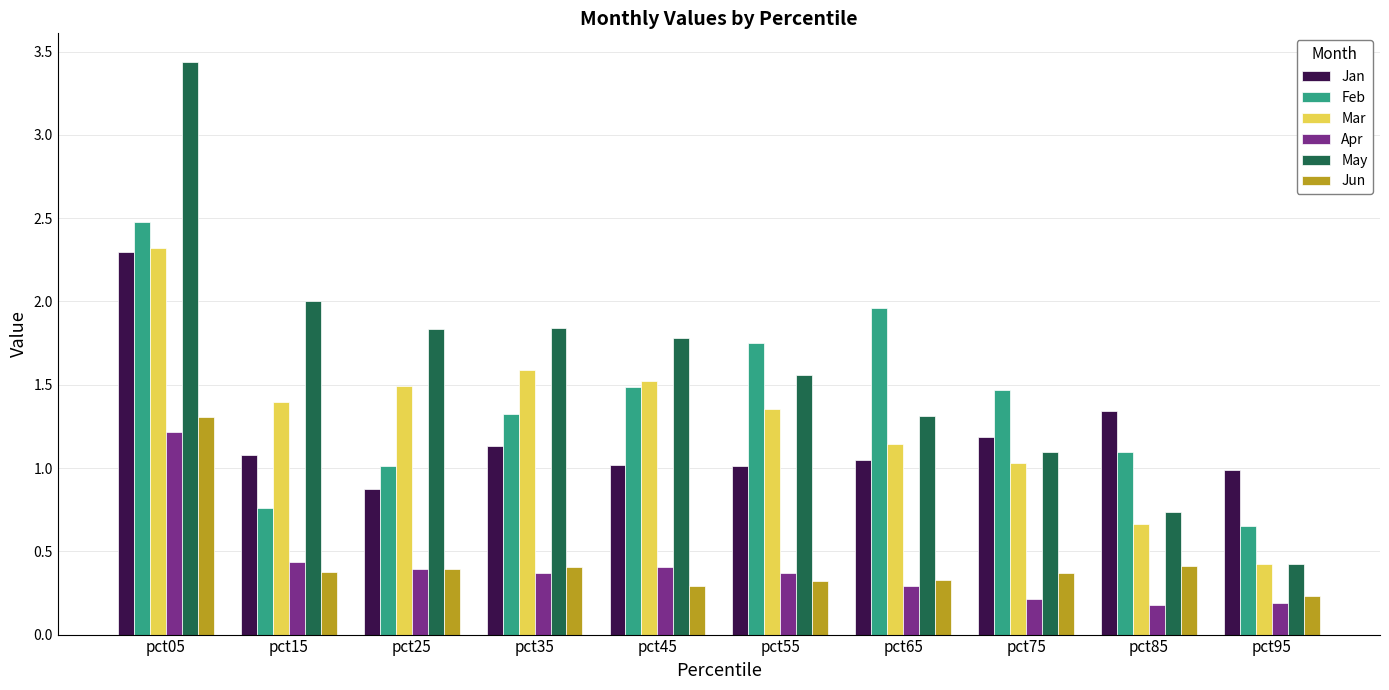

Count the number of categories in the chart.

10